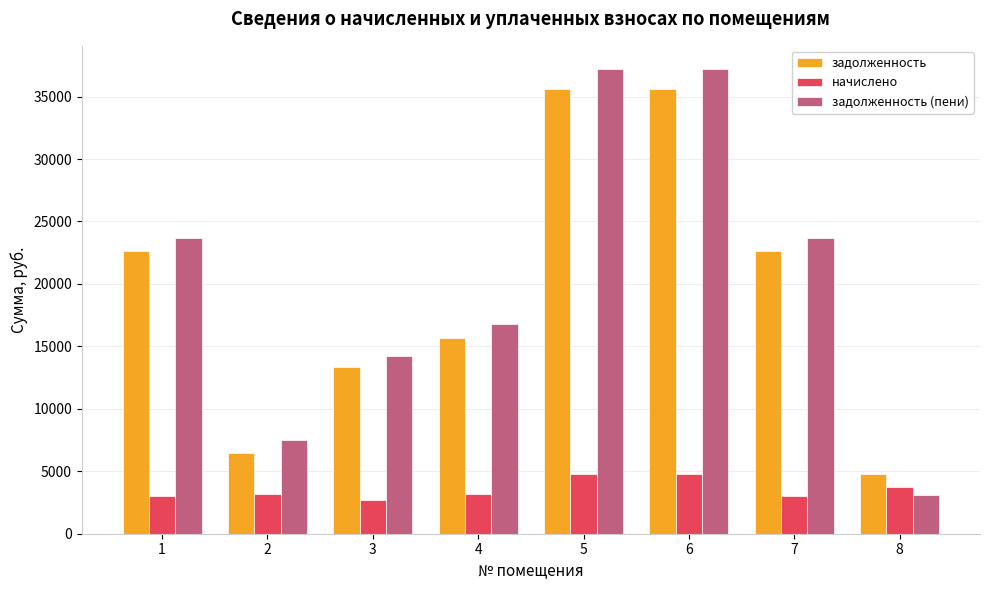

What is the sum of all задолженность values?

156850.2